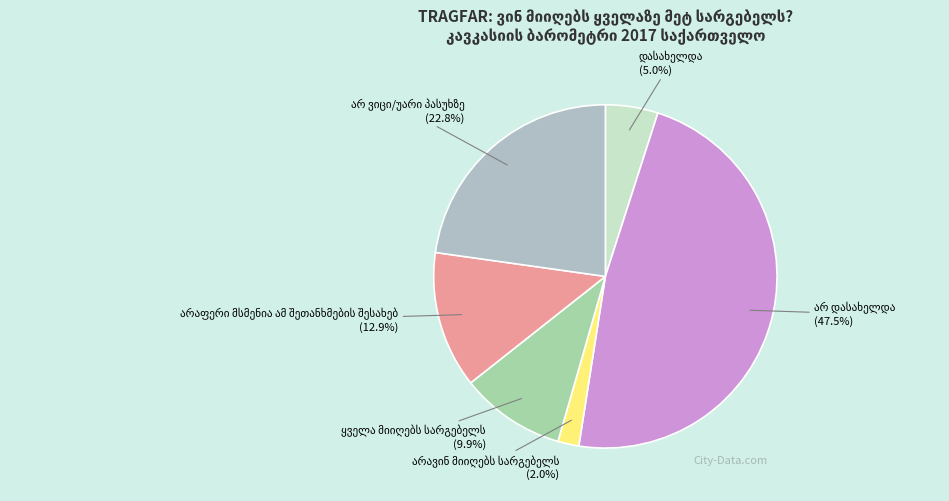

What is the largest slice in the pie chart?

არ დასახელდა